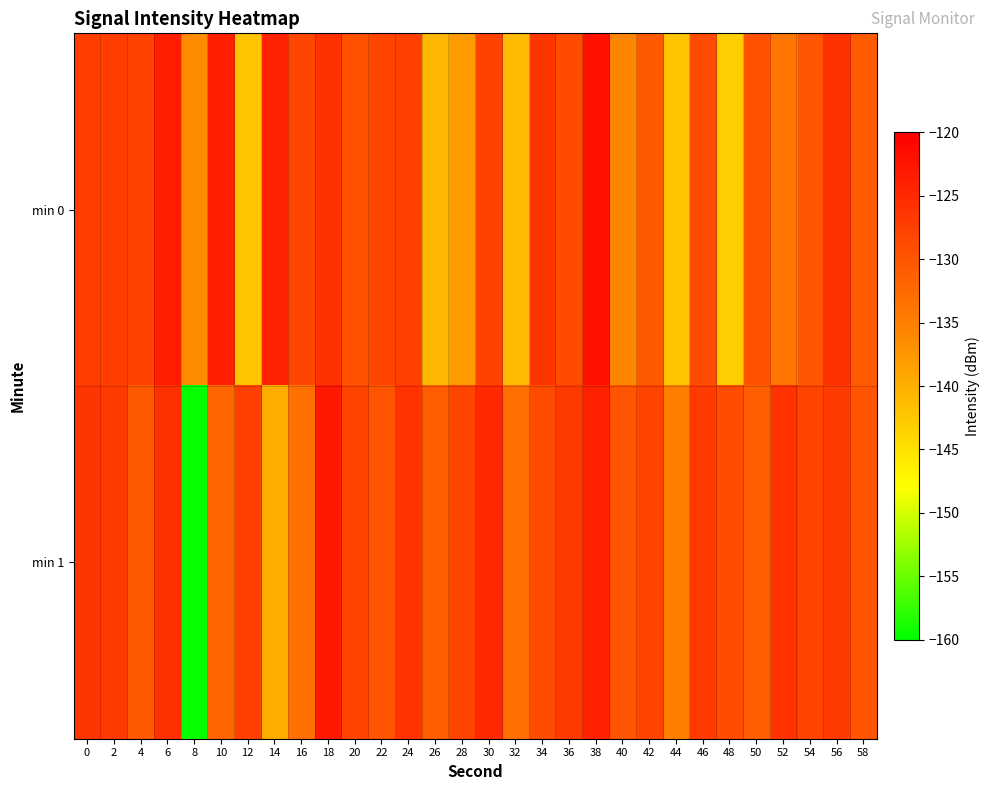

Rank the series at 24 from highest to lowest value.

min 1, min 0